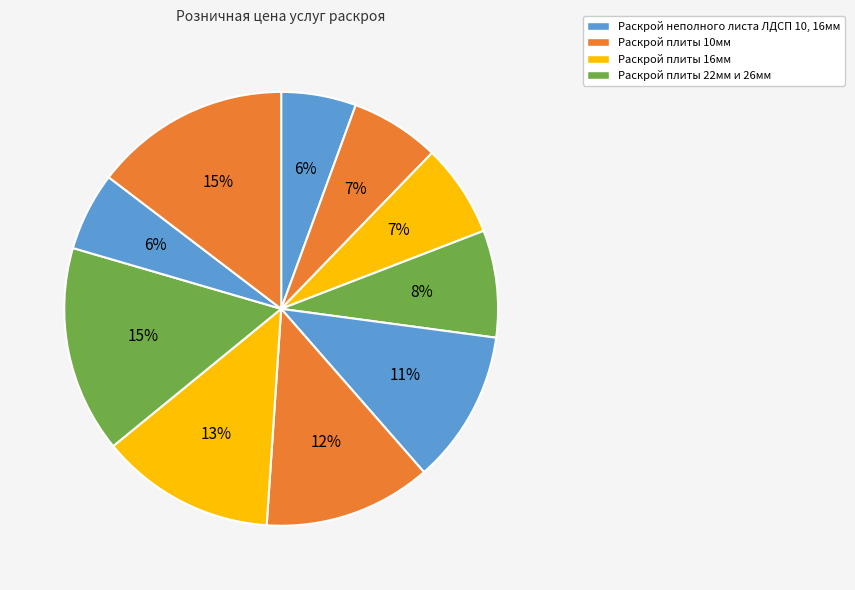

Does any single category account for the majority?

No